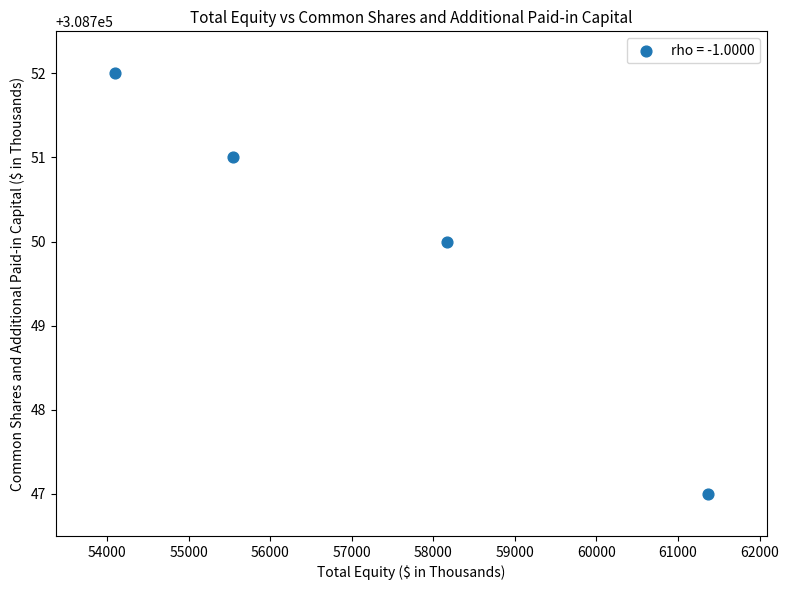

What is the average Y value?

308750